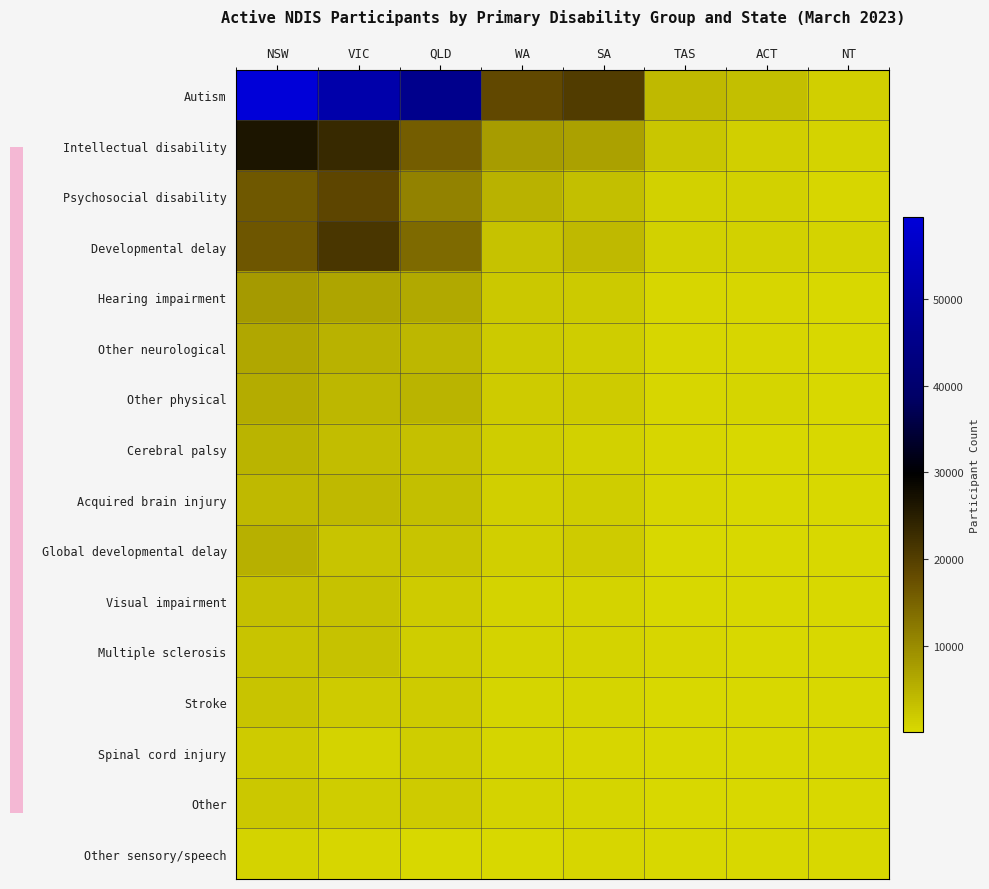

Which series has the largest total across all categories?

Autism